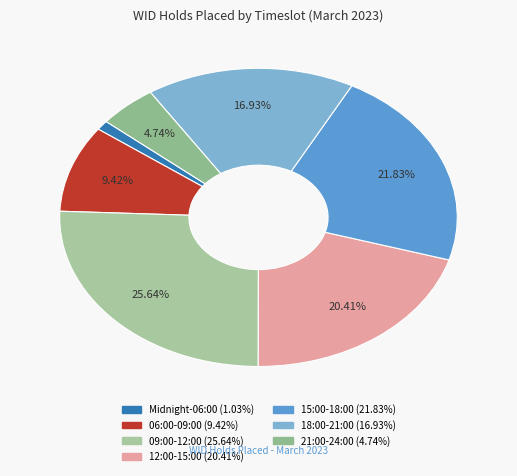

How many segments does this pie chart have?

7